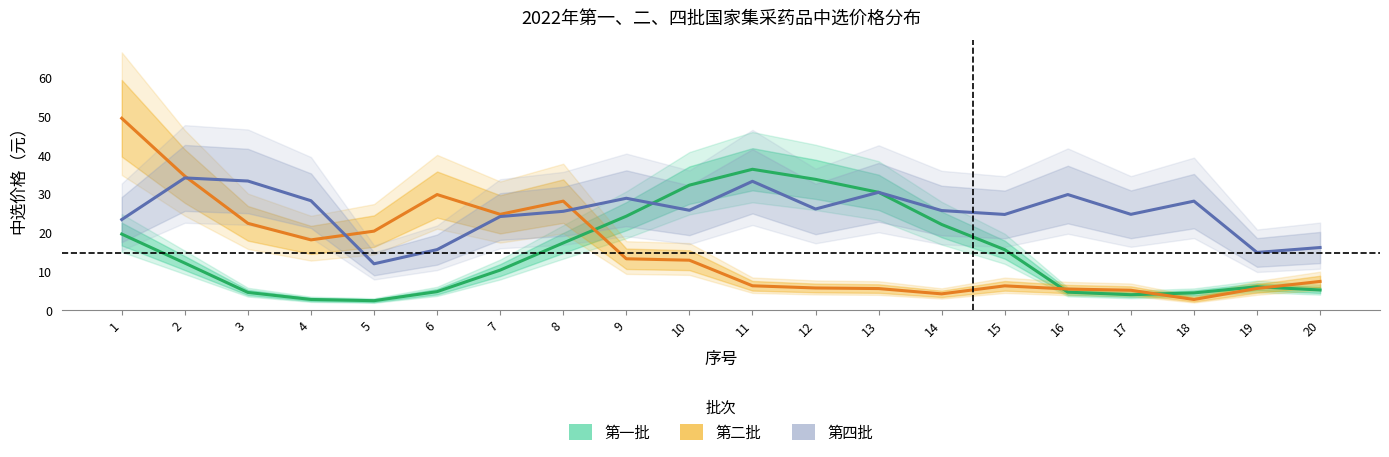

Does the chart display data point markers on the line(s)?

No